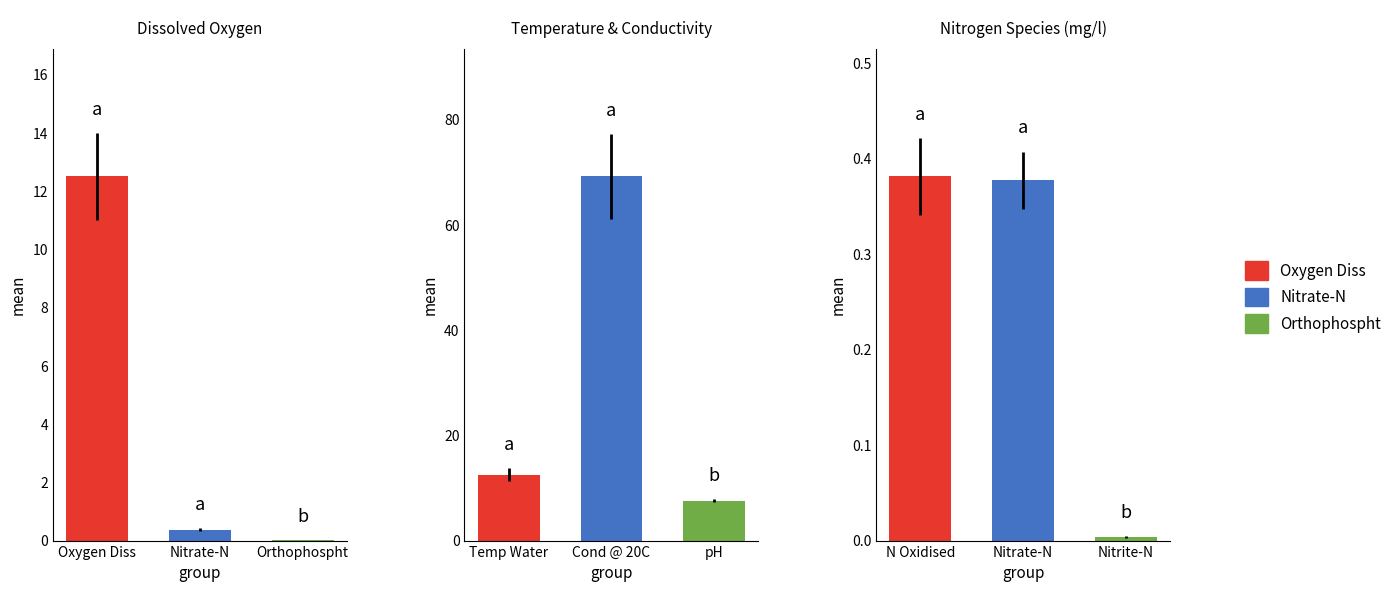

What is the difference between the maximum and minimum values in the Temp Water series?

12.5